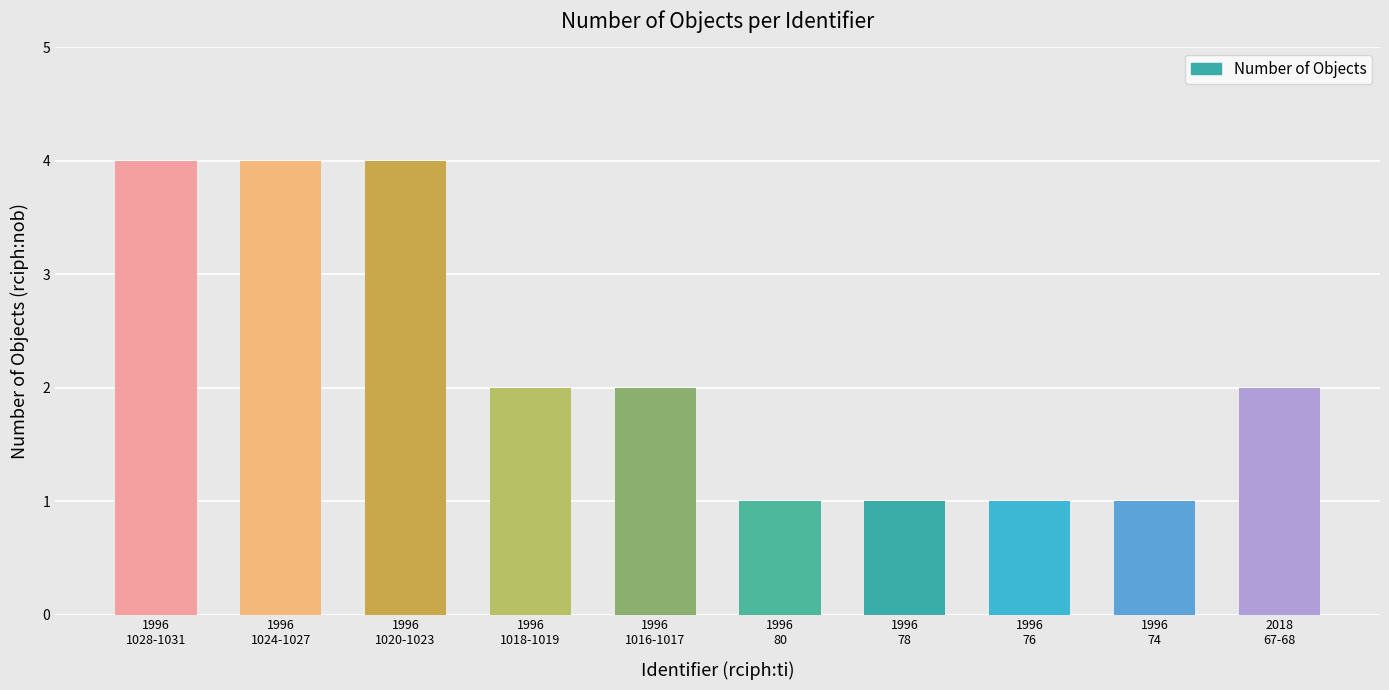

What is the label of the 8th bar from the left?

1996
76